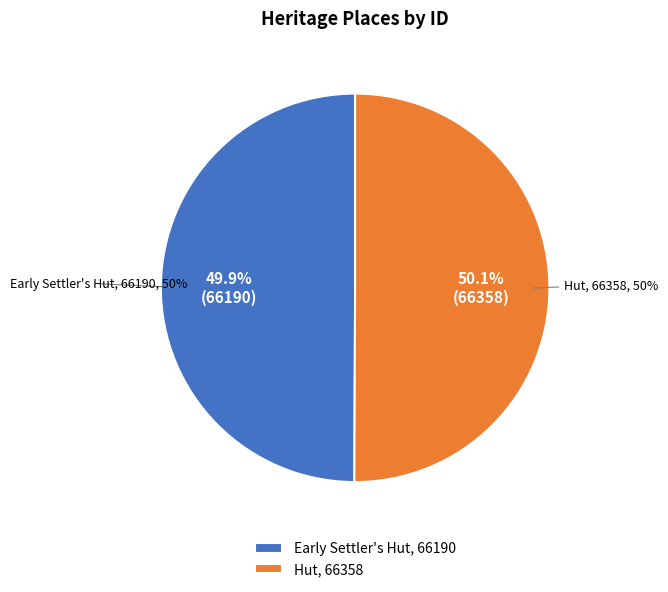

What is the change in value from Early Settler's Hut to Hut?

+168